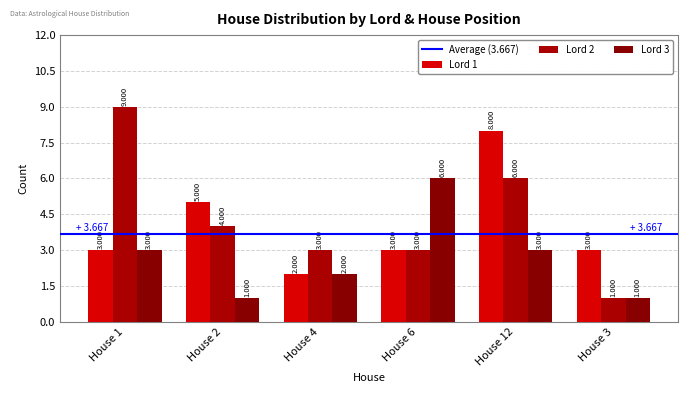

Where does the Lord 3 series first go above 3?

House 6